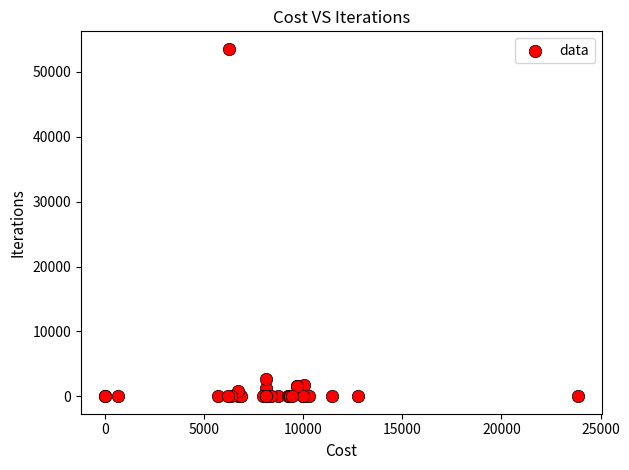

What Y value in the scatter plot is closest to 26777?

2707.6